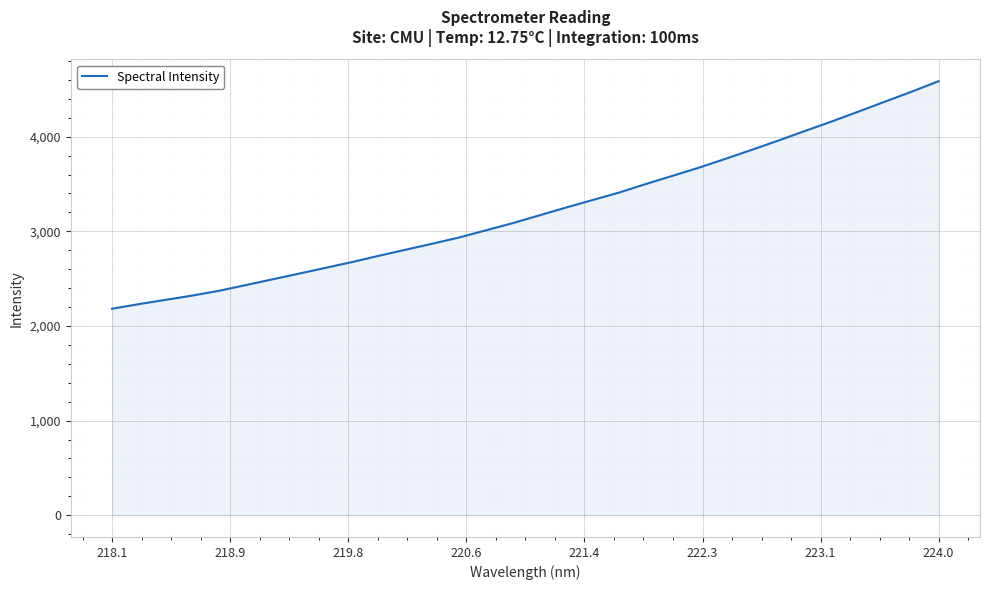

Does the chart display data point markers on the line(s)?

No